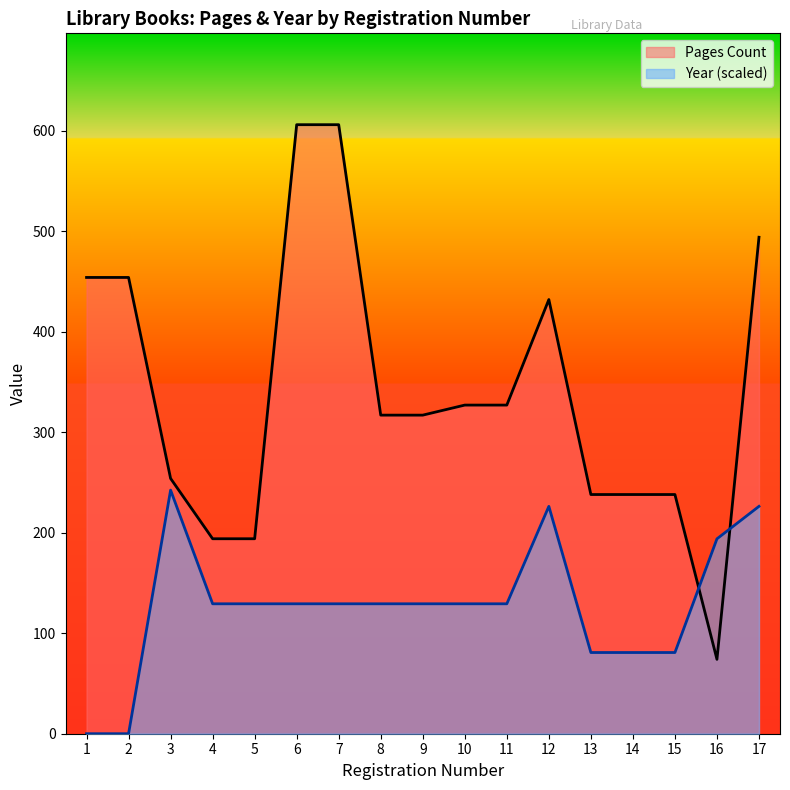

Does the chart have visible grid lines?

No